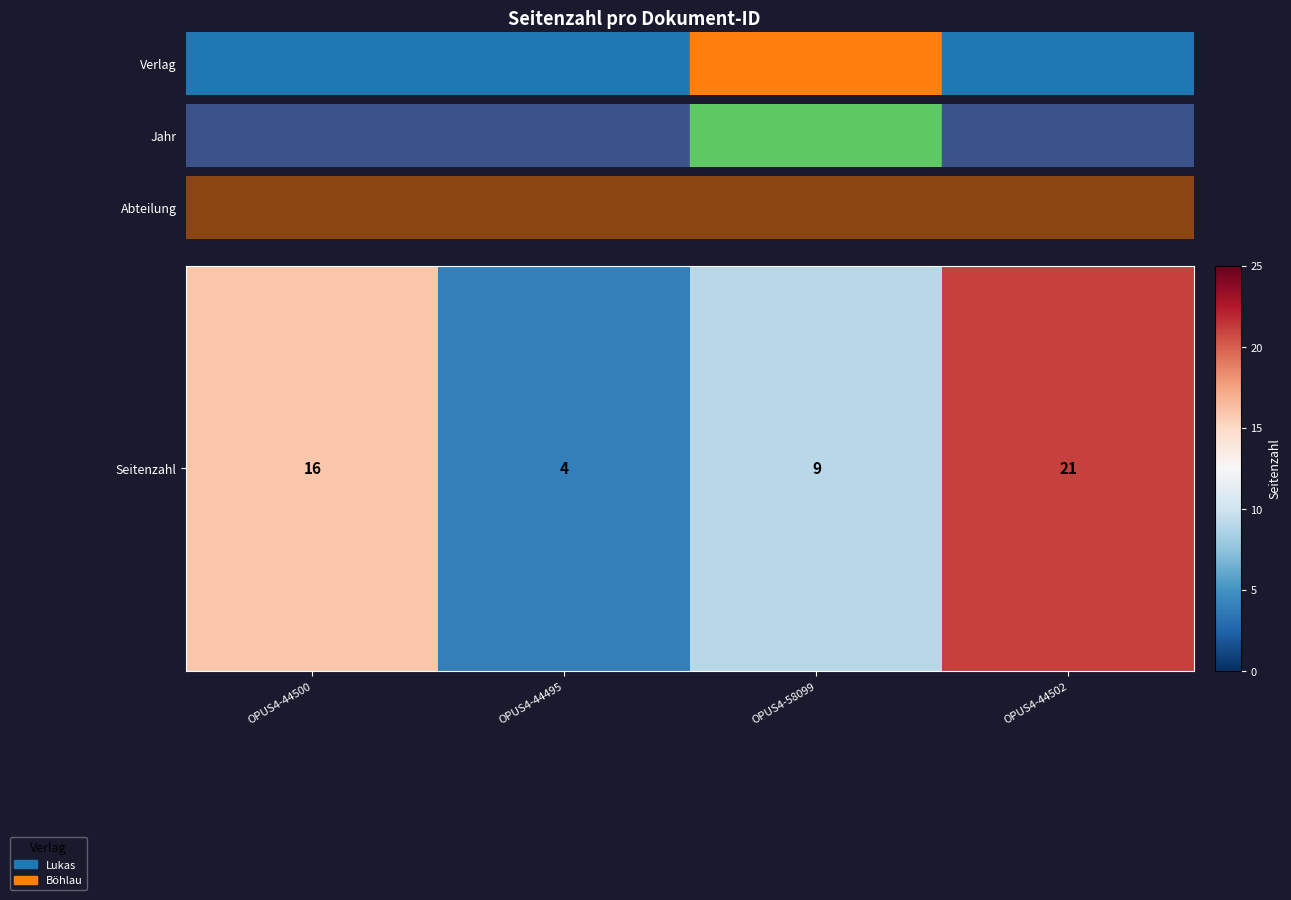

Which label corresponds to the largest value in the chart?

OPUS4-44502